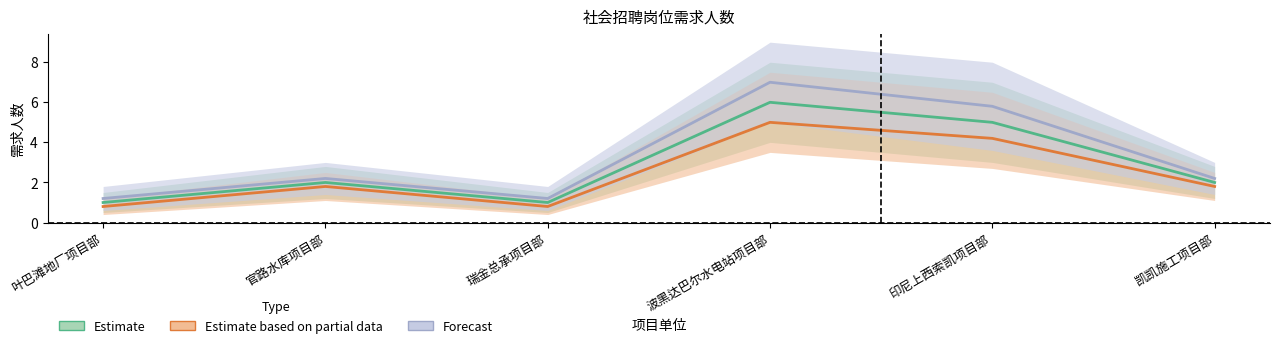

What are all the series names shown in the legend?

Estimate, Estimate based on partial data, Forecast